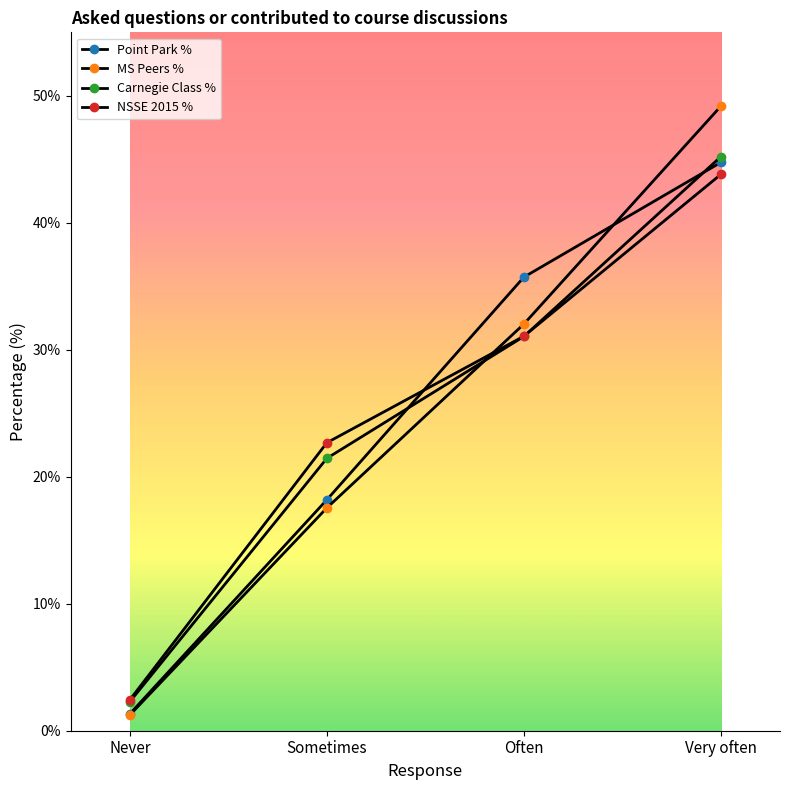

Does the chart have visible grid lines?

No